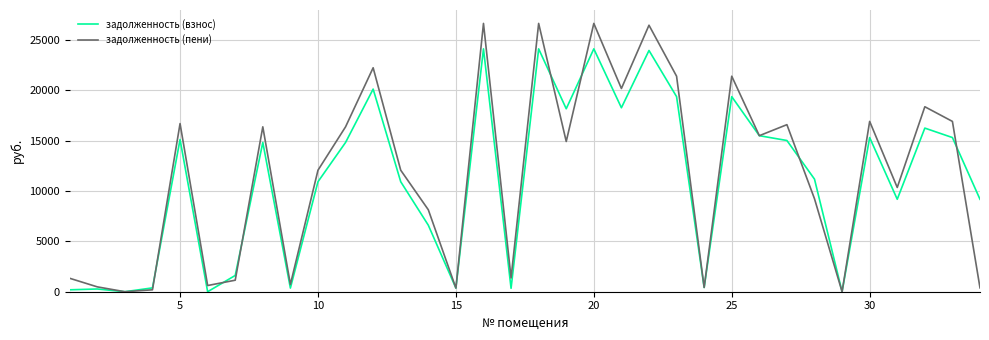

What is the highest value of the задолженность (взнос) series?

24103.1